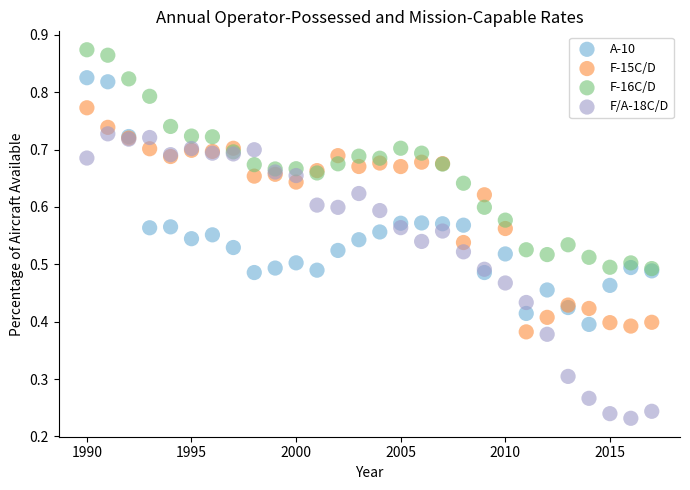

What are all the series names shown in the legend?

A-10, F-15C/D, F-16C/D, F/A-18C/D